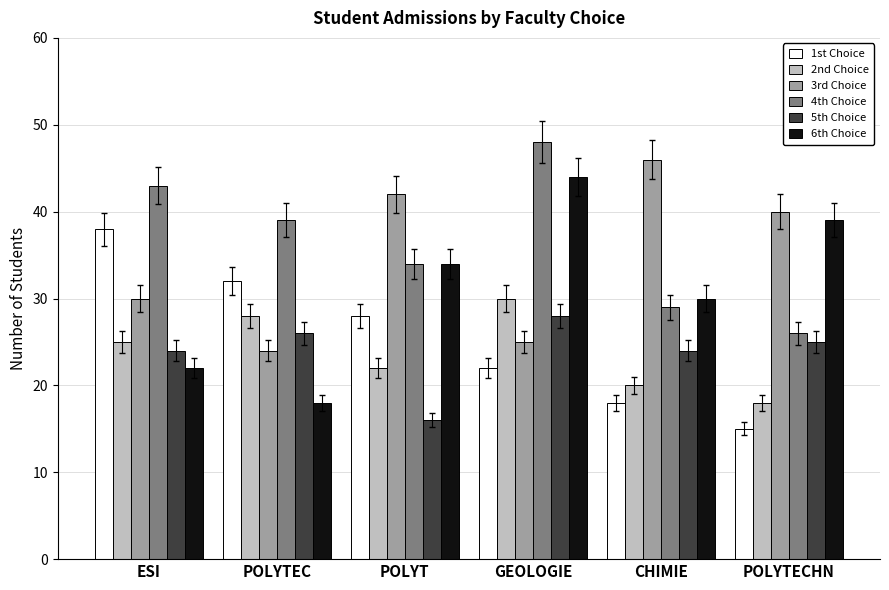

At which category does the chart reach its peak across all series?

GEOLOGIE